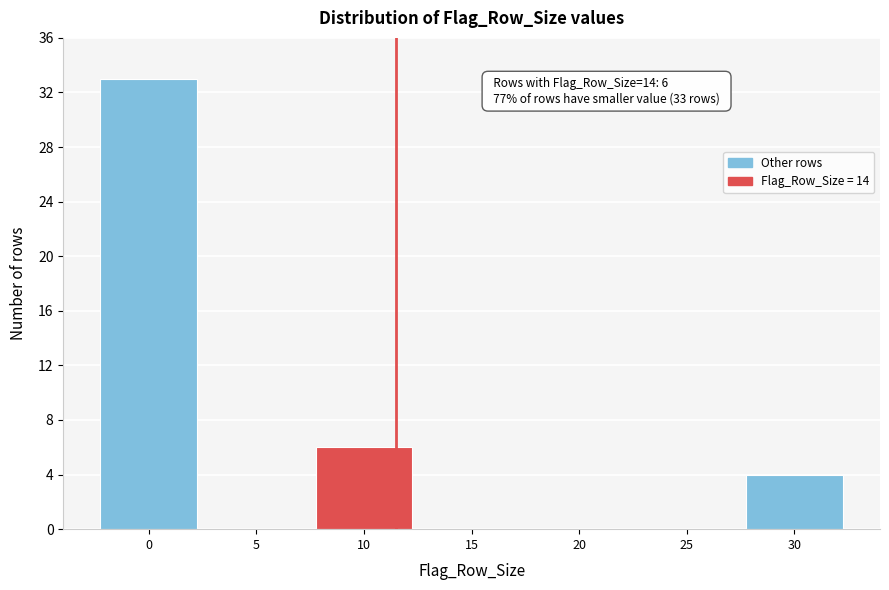

Reading left to right, list all the values displayed in this chart.

0=33	5=0	10=6	15=0	20=0	25=0	30=4